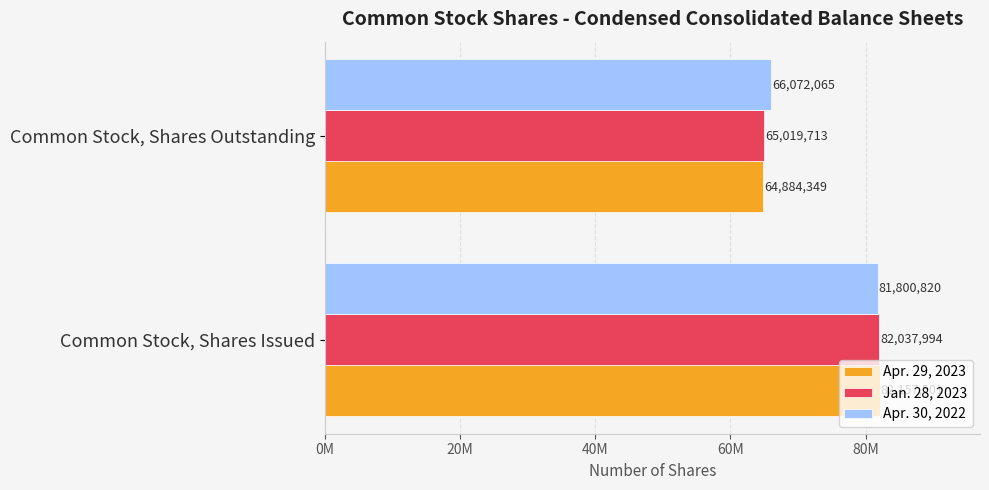

What are all the series names shown in the legend?

Apr. 29, 2023, Jan. 28, 2023, Apr. 30, 2022